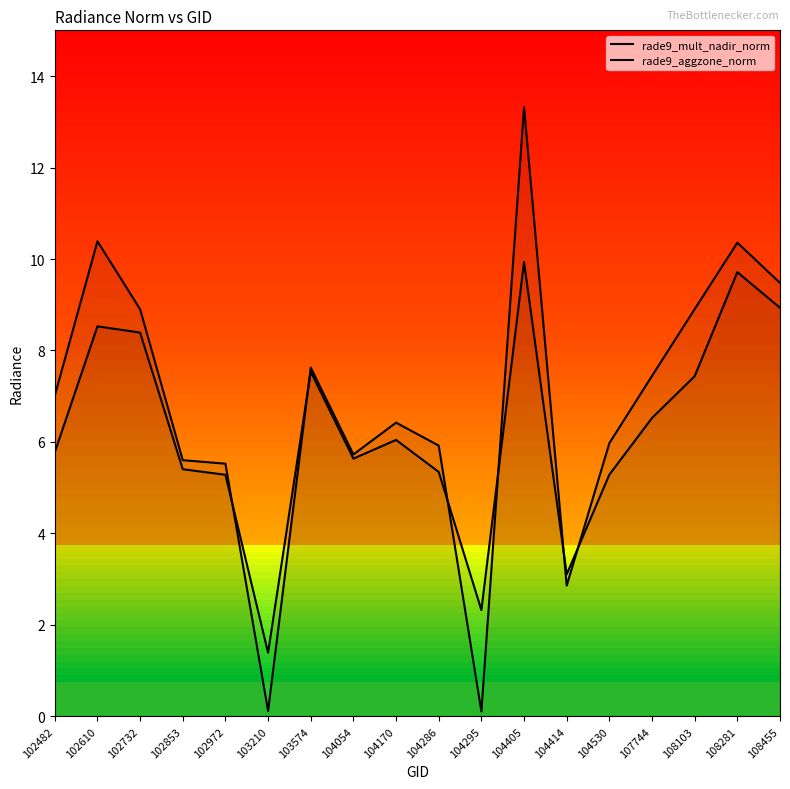

Reading left to right, list all the values displayed in this chart.

rade9_mult_nadir_norm: 7.0	10.4	8.9	5.6	5.5	0.1	7.6	5.7	6.4	5.9	0.1	13.3	2.9	6.0	7.4	8.9	10.4	9.5
rade9_aggzone_norm: 5.8	8.5	8.4	5.4	5.3	1.4	7.5	5.6	6.0	5.3	2.3	9.9	3.1	5.3	6.5	7.4	9.7	8.9